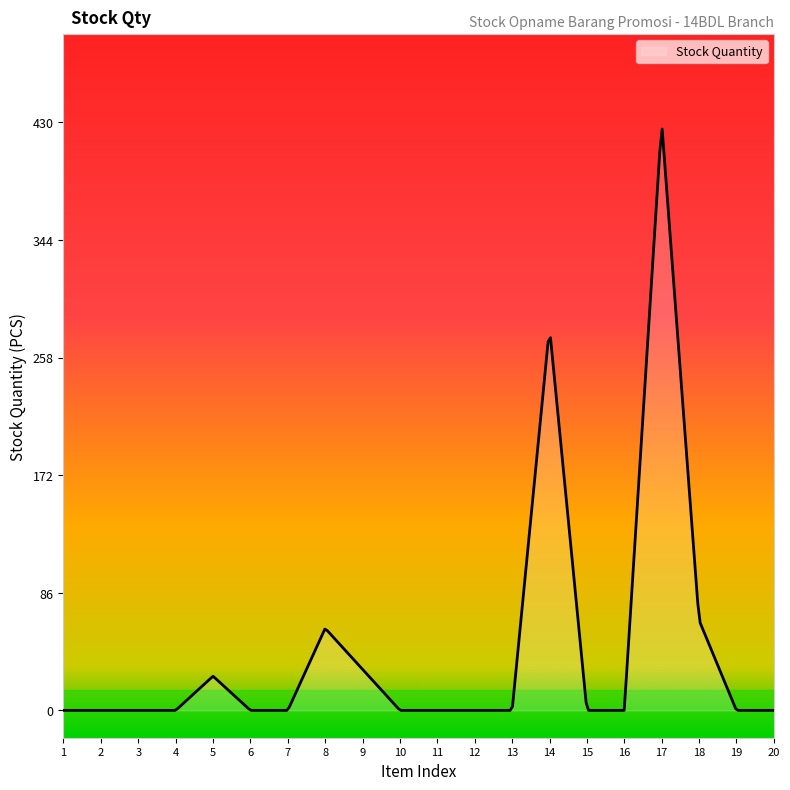

What is the difference between the maximum and minimum values?

425.1